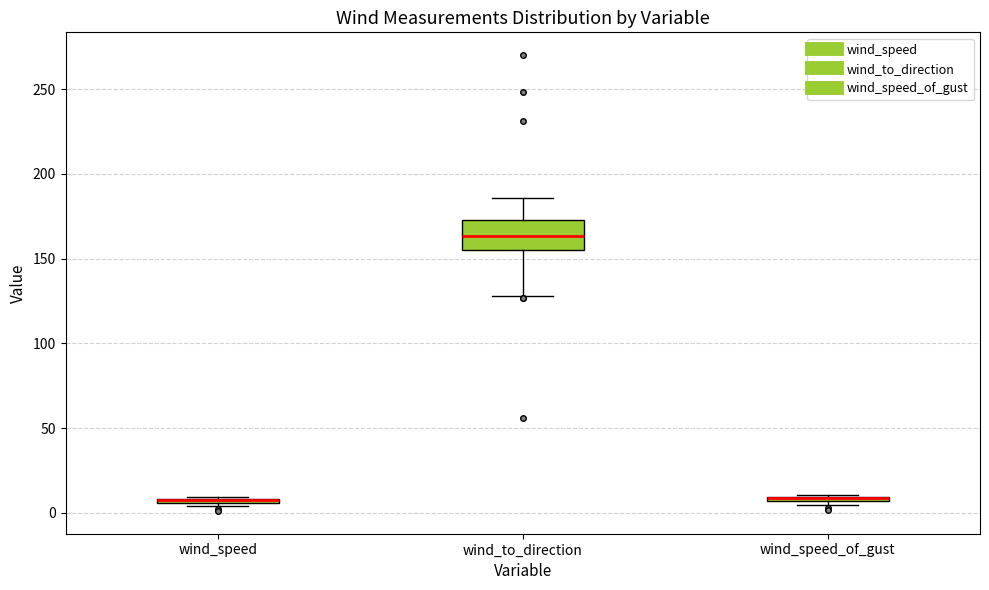

Which box is the tallest, from its lower edge to its upper edge?

wind_to_direction